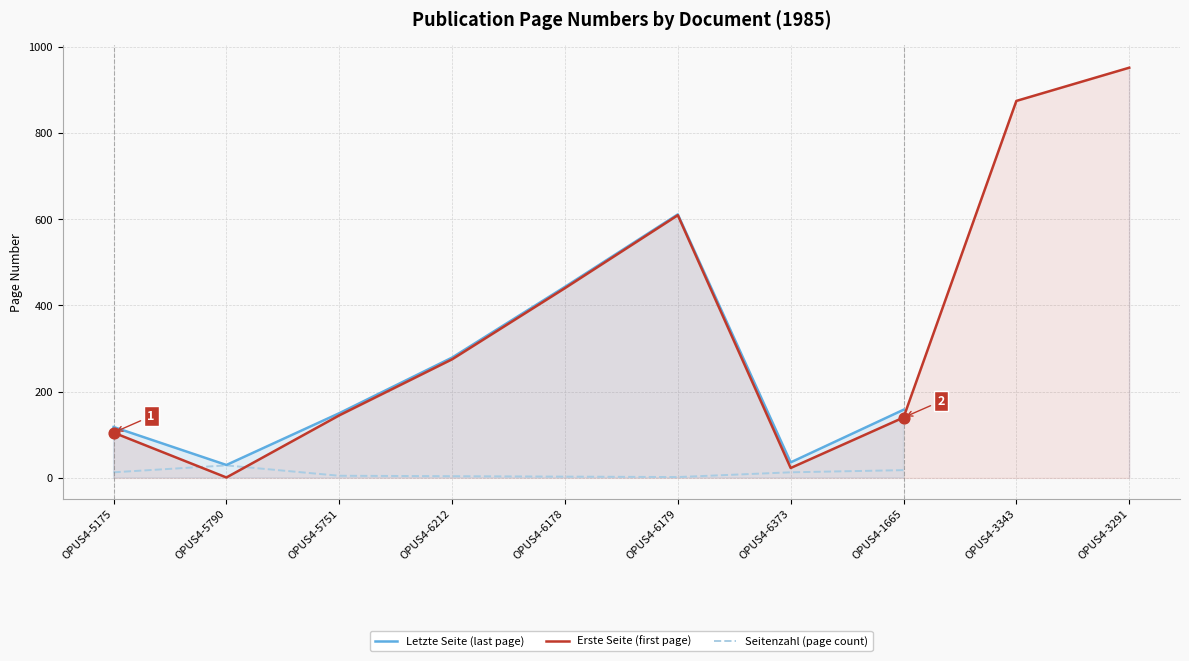

Is the value of Letzte Seite (last page) at OPUS4-3343 greater than the value of Erste Seite (first page) at OPUS4-6212?

No